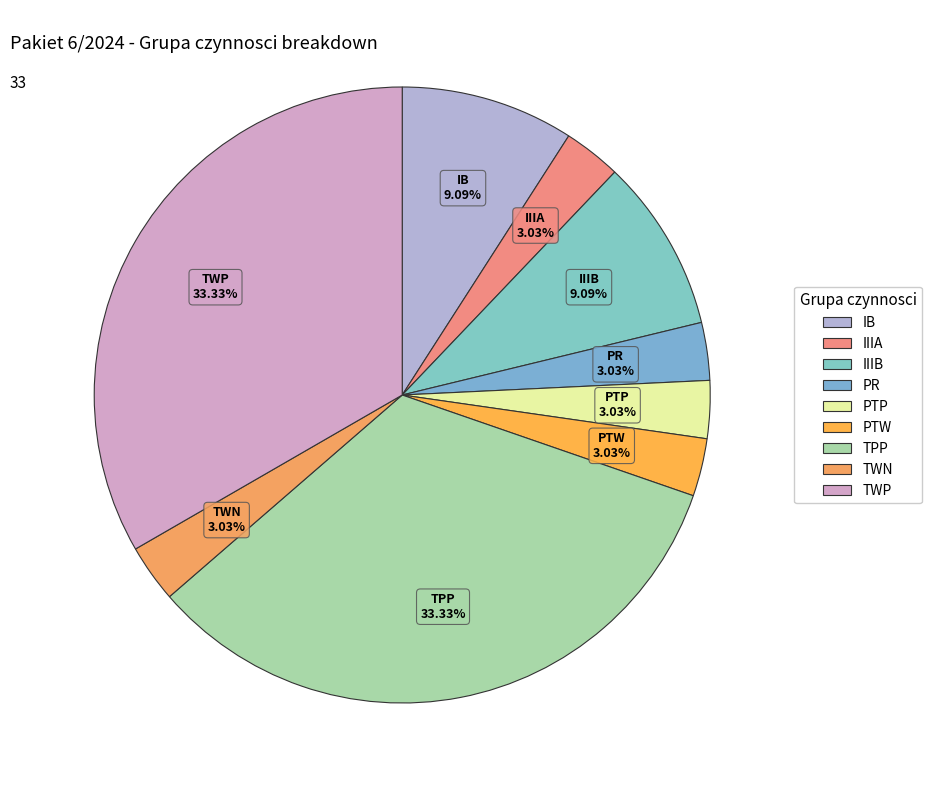

What percentage is the IIIB slice, to the nearest percent?

9%